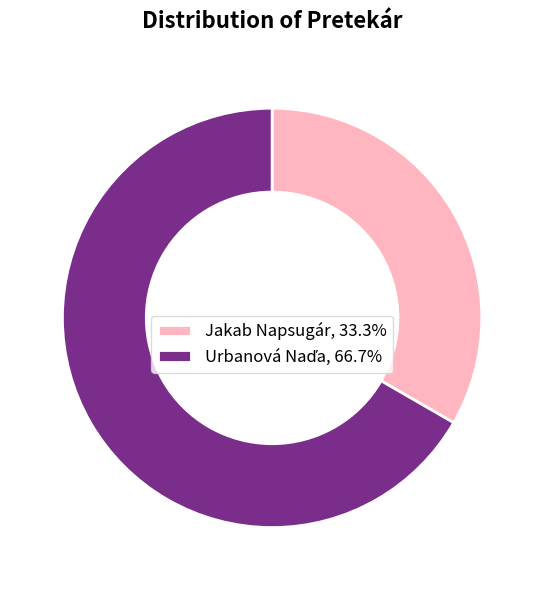

Is there any slice that represents more than half of the pie?

Yes